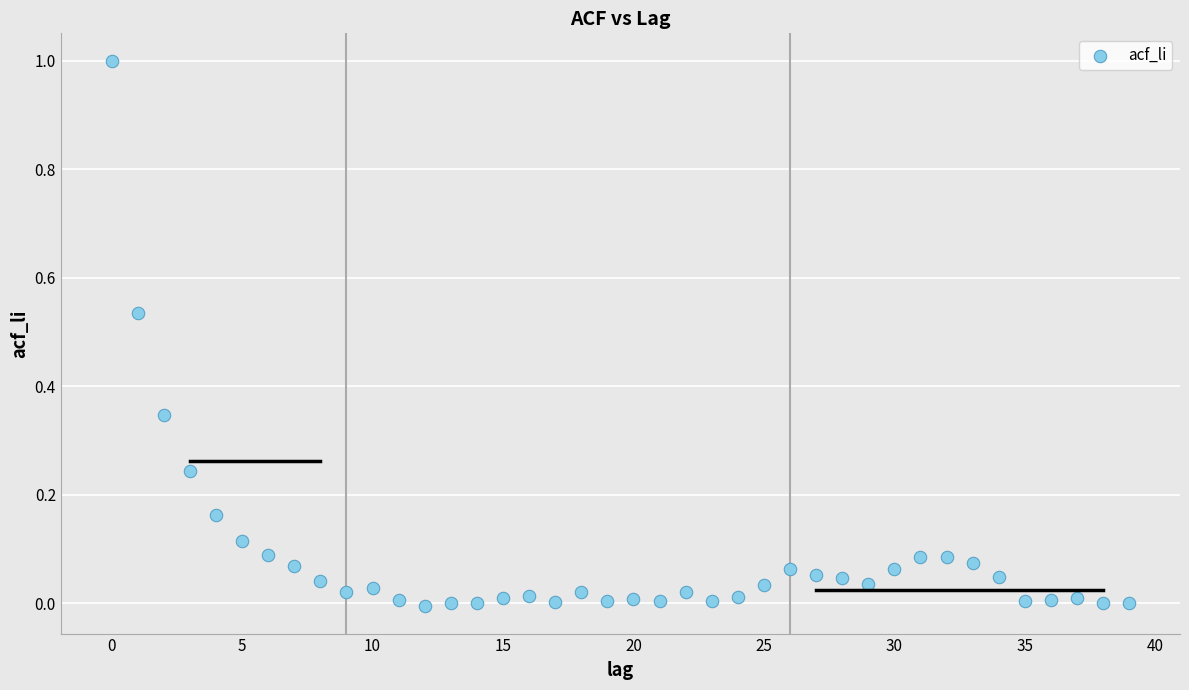

What is the range of Y values (max minus min)?

1.0